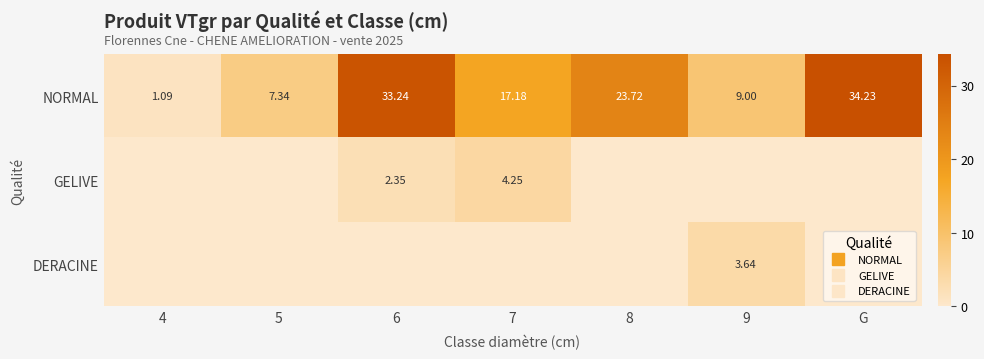

At which label does NORMAL reach its minimum?

4